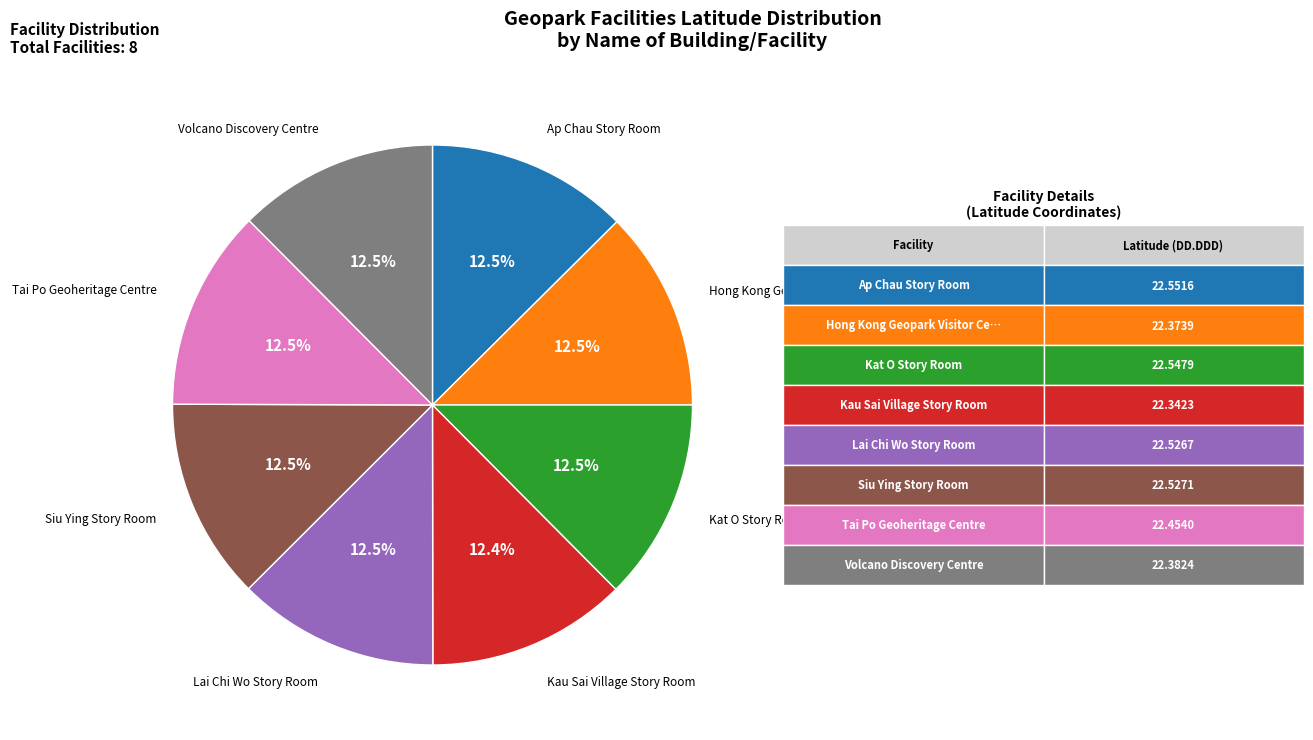

True or false: Ap Chau Story Room accounts for 25% of the total.

False